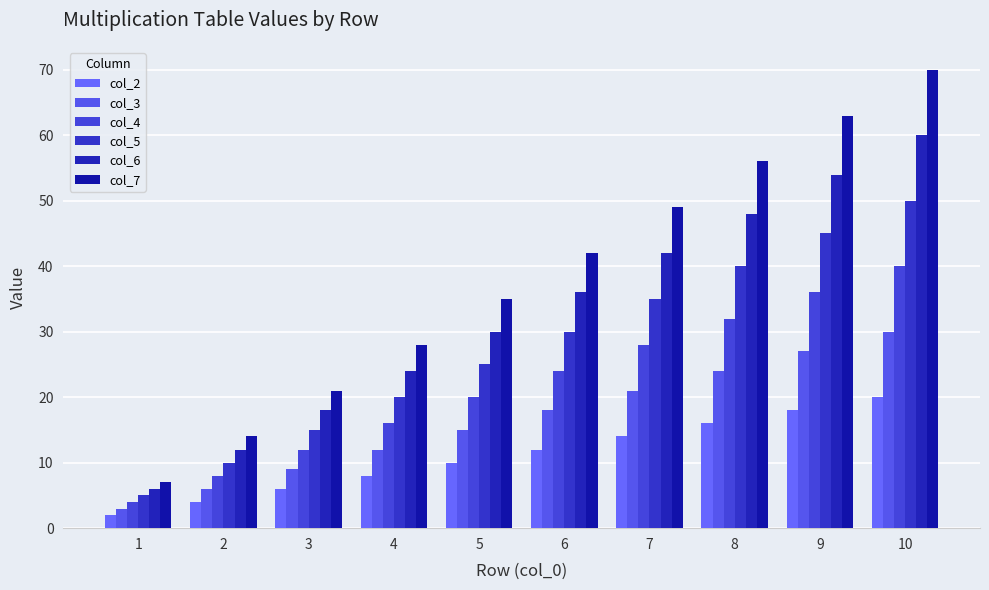

Reading right to left, transcribe all the data shown in this chart.

col_2: 10=20	9=18	8=16	7=14	6=12	5=10	4=8	3=6	2=4	1=2
col_3: 10=30	9=27	8=24	7=21	6=18	5=15	4=12	3=9	2=6	1=3
col_4: 10=40	9=36	8=32	7=28	6=24	5=20	4=16	3=12	2=8	1=4
col_5: 10=50	9=45	8=40	7=35	6=30	5=25	4=20	3=15	2=10	1=5
col_6: 10=60	9=54	8=48	7=42	6=36	5=30	4=24	3=18	2=12	1=6
col_7: 10=70	9=63	8=56	7=49	6=42	5=35	4=28	3=21	2=14	1=7